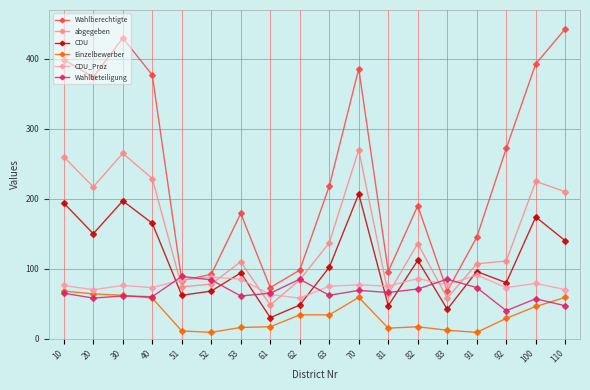

Rank the series at 81 from lowest to highest value.

Einzelbewerber, CDU, abgegeben, Wahlbeteiligung, CDU_Proz, Wahlberechtigte